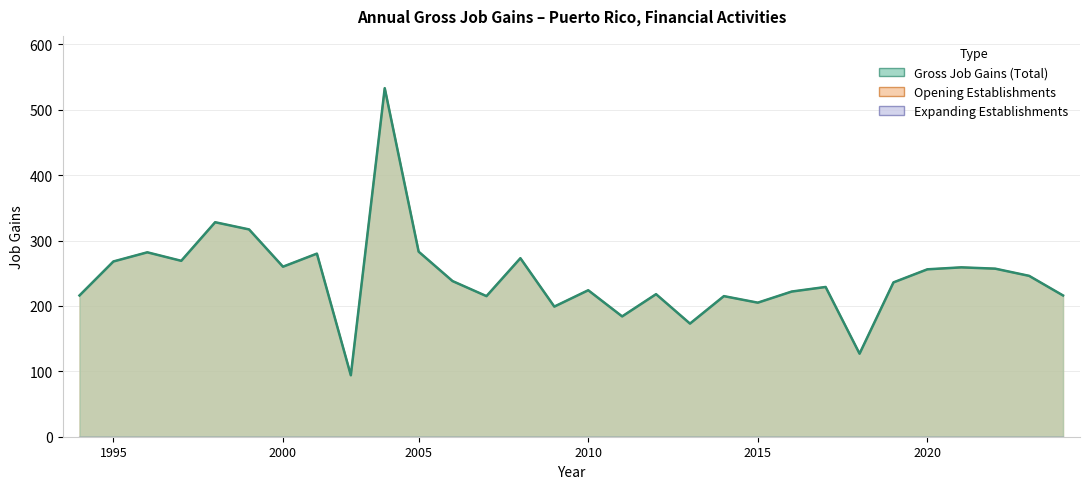

What is the value of the Opening Establishments point at the 4th from the left?

269